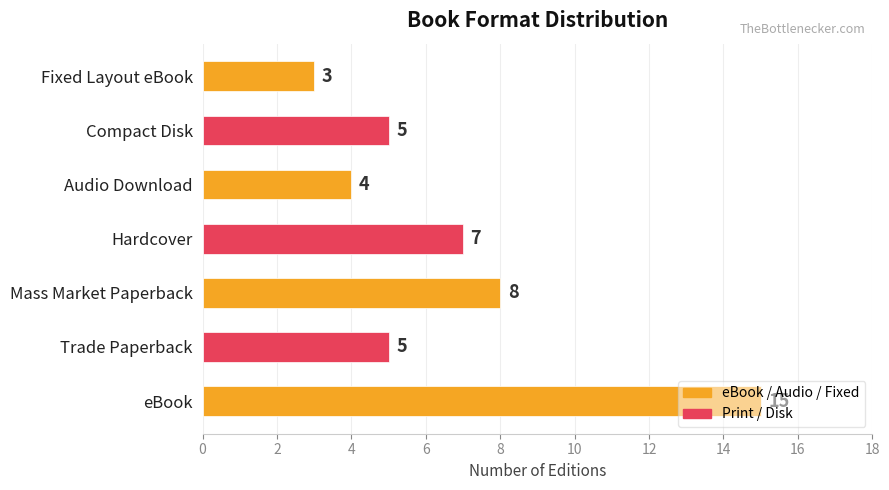

Is it true that the value at eBook is 15?

True